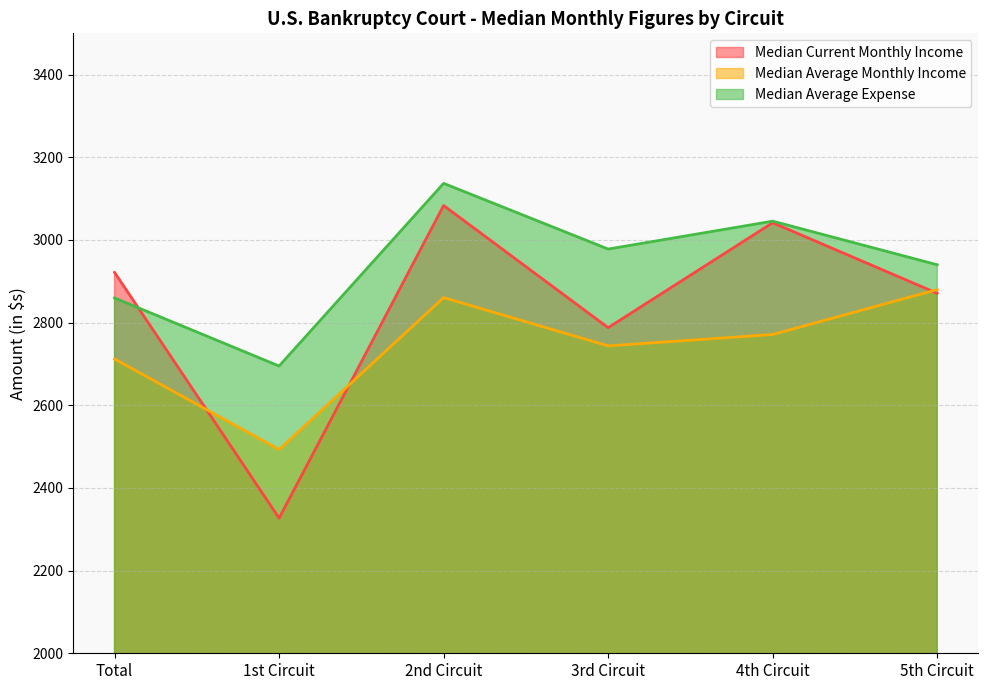

Where is Median Average Expense nearest to the value 2916?

5th Circuit